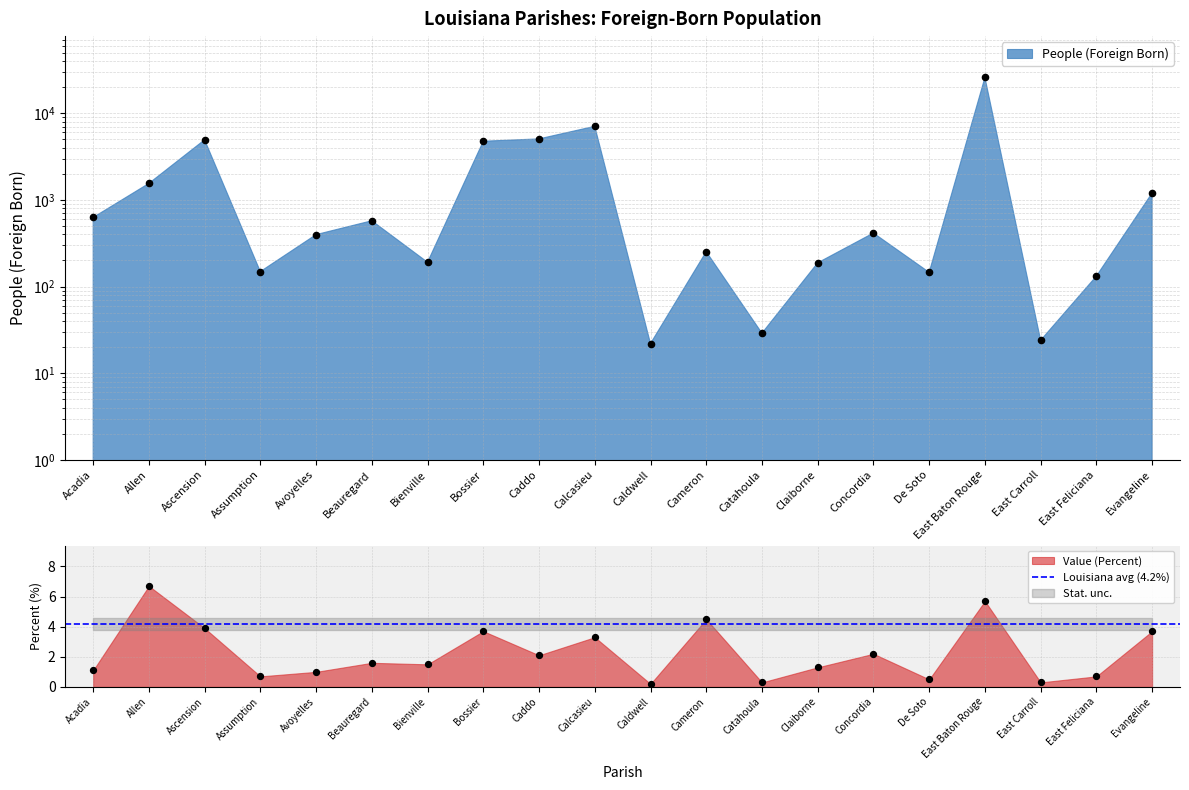

Which series has the largest total across all categories?

People (Foreign Born)